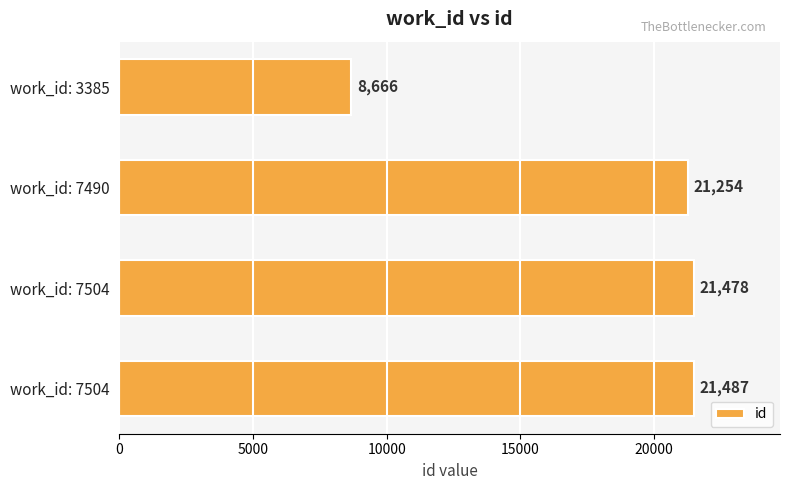

Count the number of categories in the chart.

4